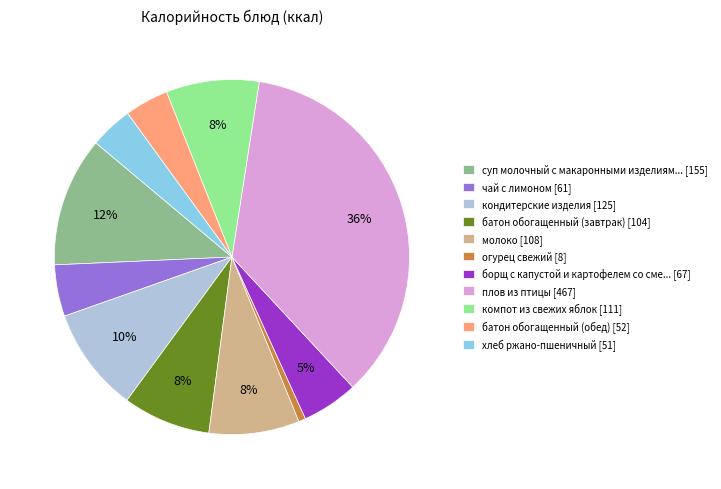

Between хлеб ржано-пшеничный [51] and кондитерские изделия [125], which is larger?

кондитерские изделия [125]